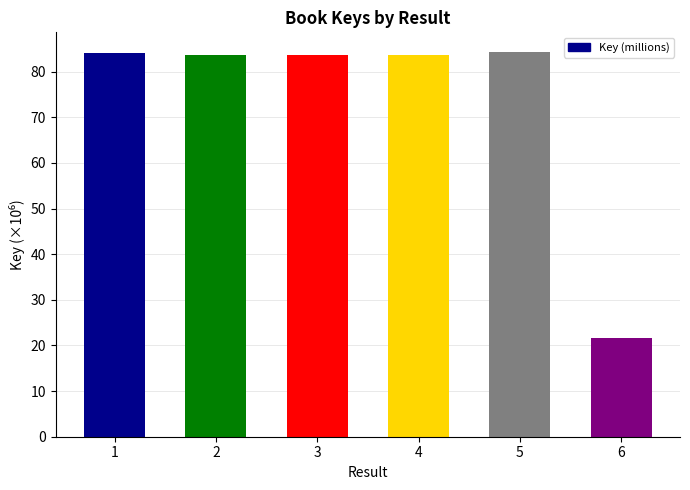

Are the bars horizontal?

No